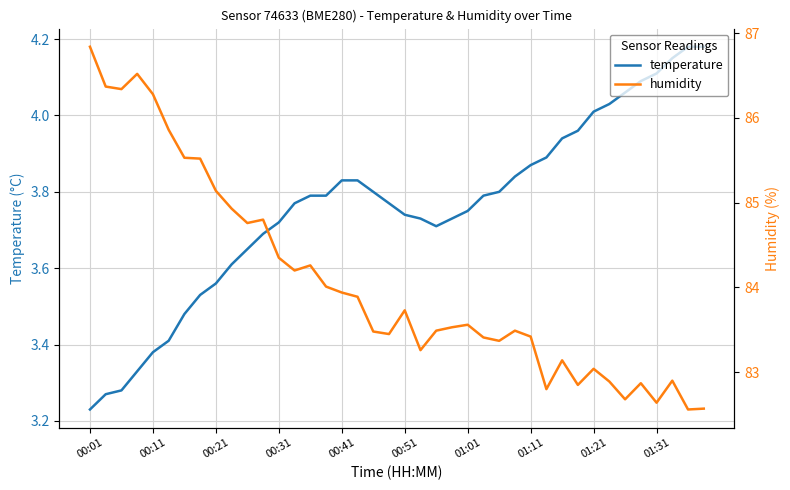

Which category has the lowest value across all series?

00:01